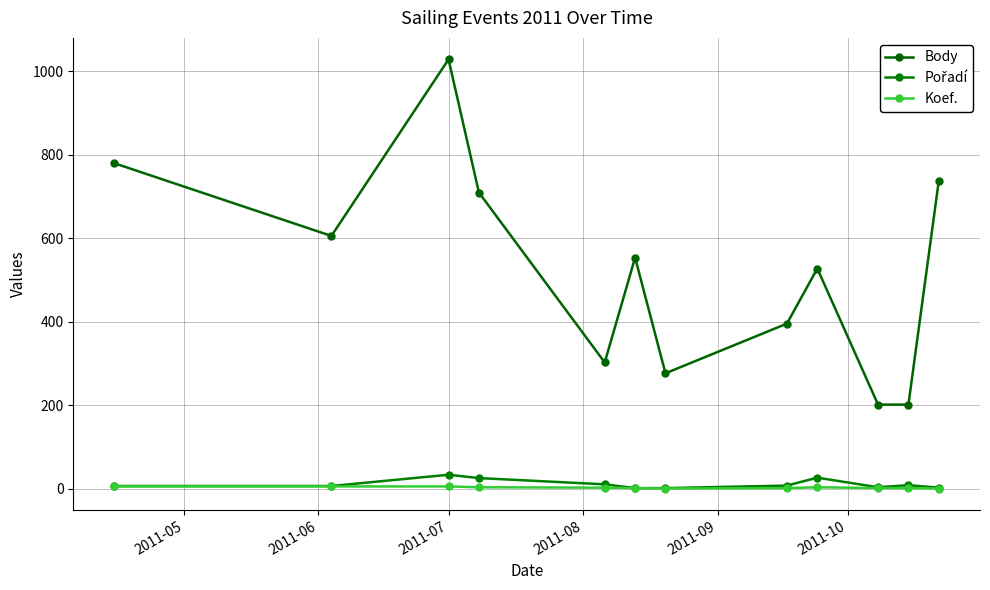

How many Koef. values are between 2 and 6?

10